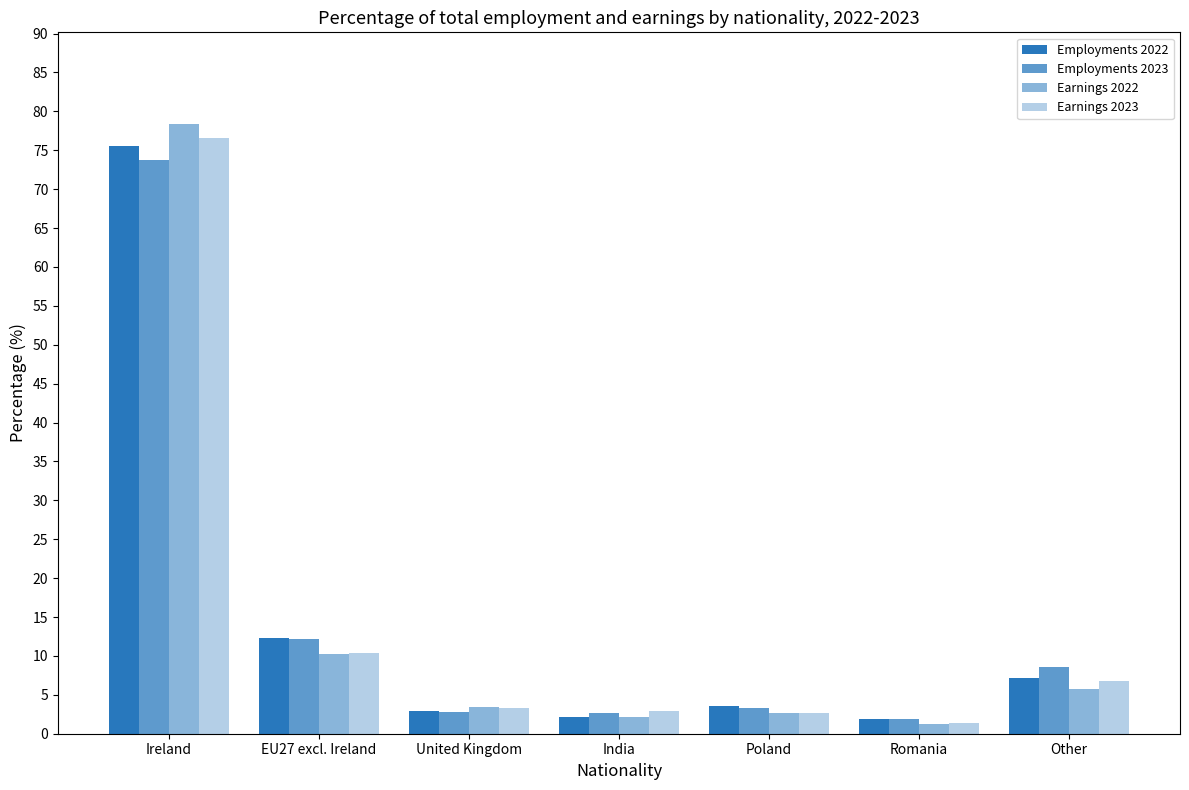

The Employments 2023 series shows 3.3 at Poland. True or false?

True